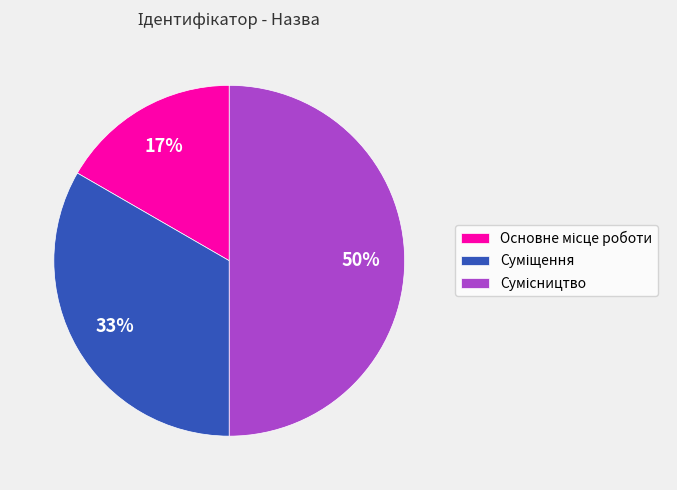

To the nearest percent, what is the average slice percentage?

33%